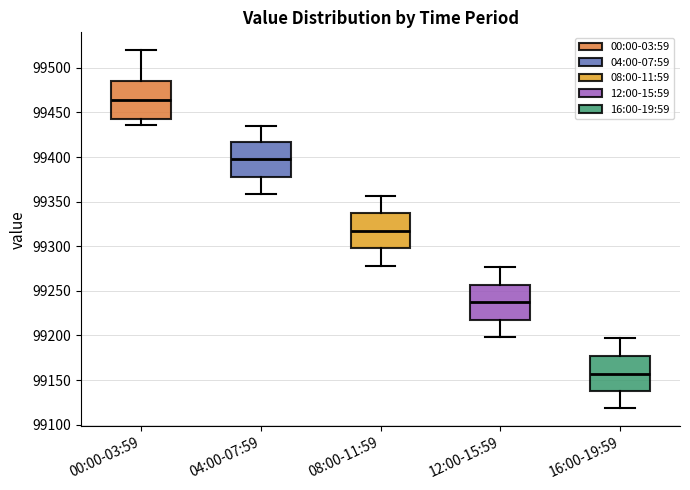

Reading left to right, read every box against the y-axis: the position of its median line, the range the box covers, and the ends of its whiskers. The values are not printed on the chart, so give them approximately, as read against the axis.

00:00-03:59: median 99465, box 99445 to 99485, whiskers 99435 to 99520
04:00-07:59: median 99395, box 99380 to 99415, whiskers 99360 to 99435
08:00-11:59: median 99315, box 99300 to 99335, whiskers 99280 to 99355
12:00-15:59: median 99240, box 99220 to 99255, whiskers 99200 to 99275
16:00-19:59: median 99155, box 99140 to 99175, whiskers 99120 to 99195